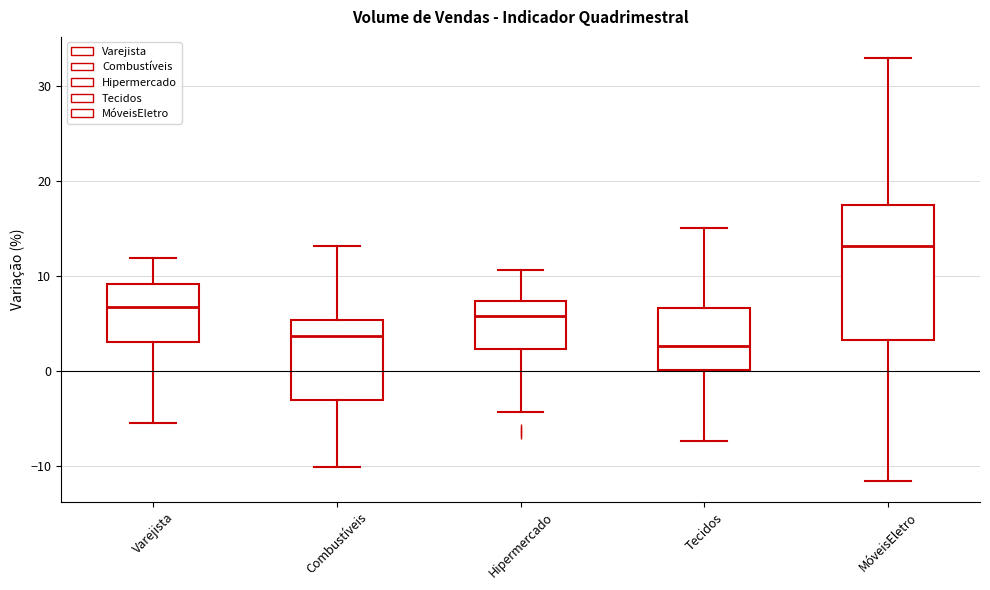

Where is the lower edge of the box for MóveisEletro on the y-axis? The values are not printed on the chart, so give them approximately, as read against the axis.

3